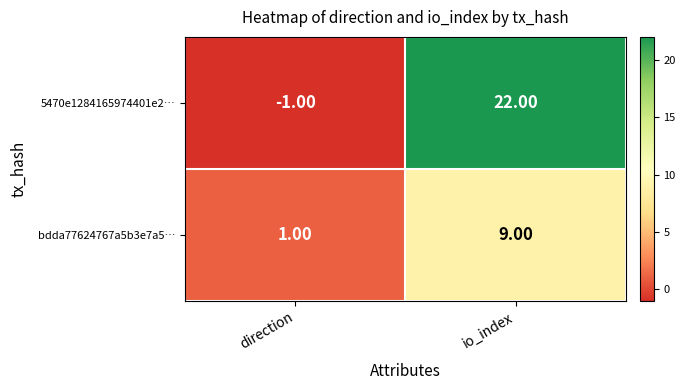

Which series has the largest total across all categories?

5470e1284165974401e2…